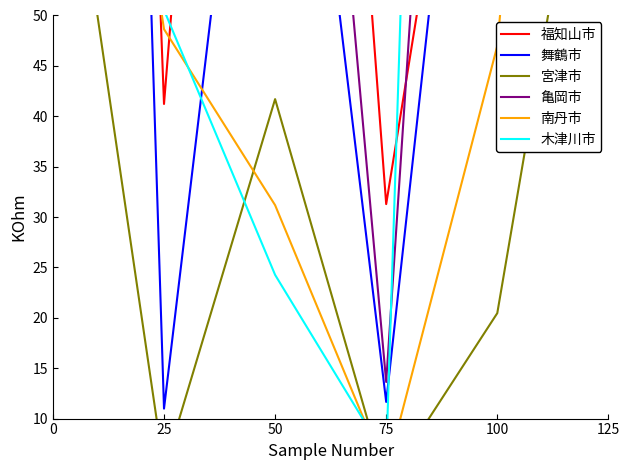

How many times do 舞鶴市 and 福知山市 cross each other?

3